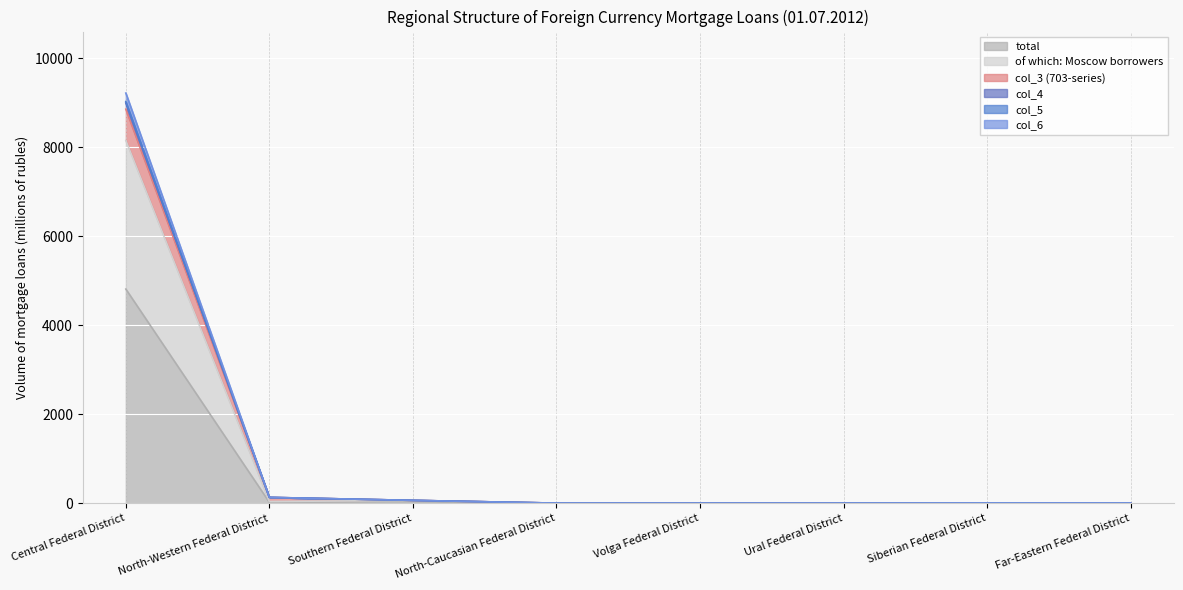

Rank the categories by col_4 value from lowest to highest.

North-Caucasian Federal District, Volga Federal District, Ural Federal District, Far-Eastern Federal District, Siberian Federal District, Southern Federal District, North-Western Federal District, Central Federal District